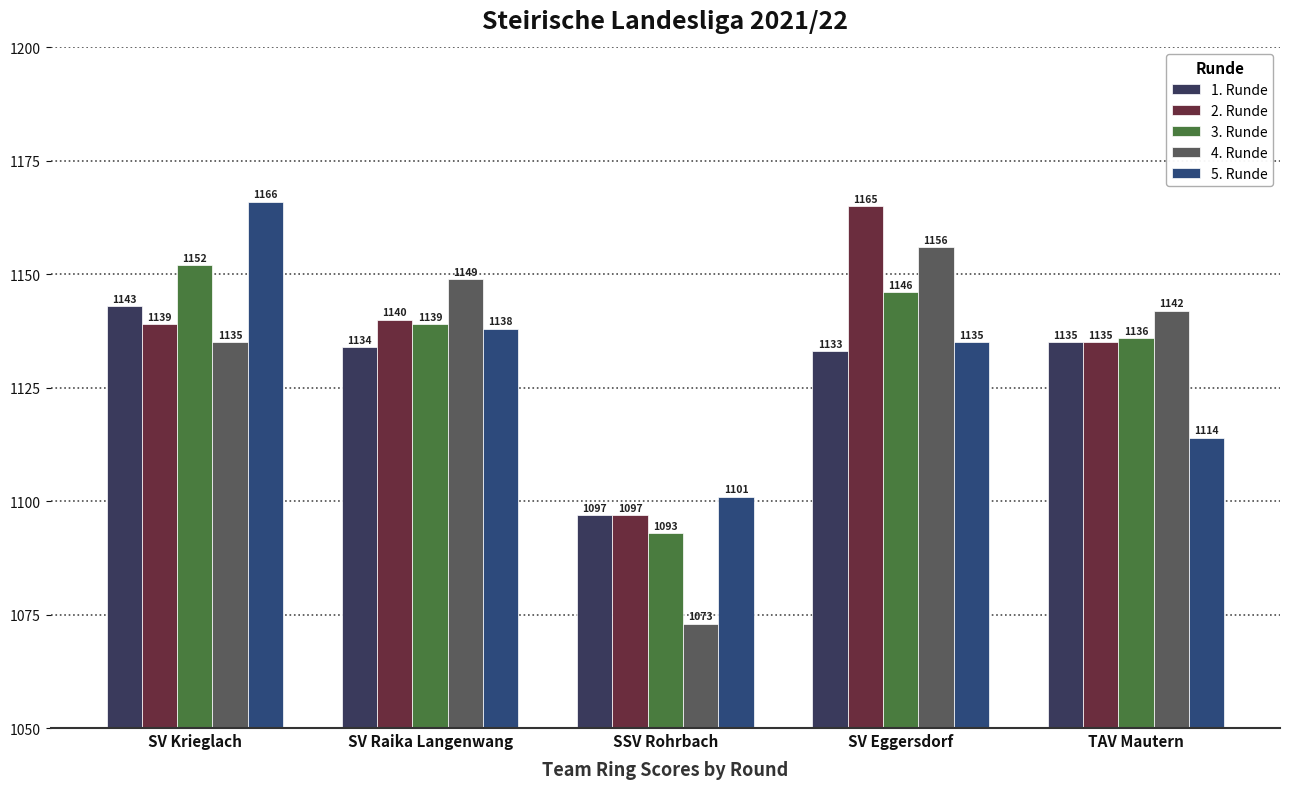

What is the highest value of the 5. Runde series?

1166